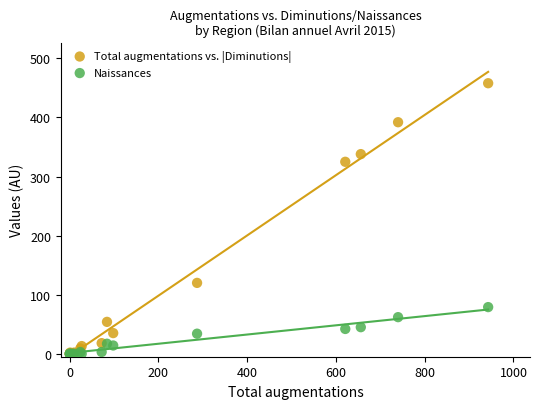

Which series has the largest Y range (max minus min)?

Total augmentations vs. |Diminutions|